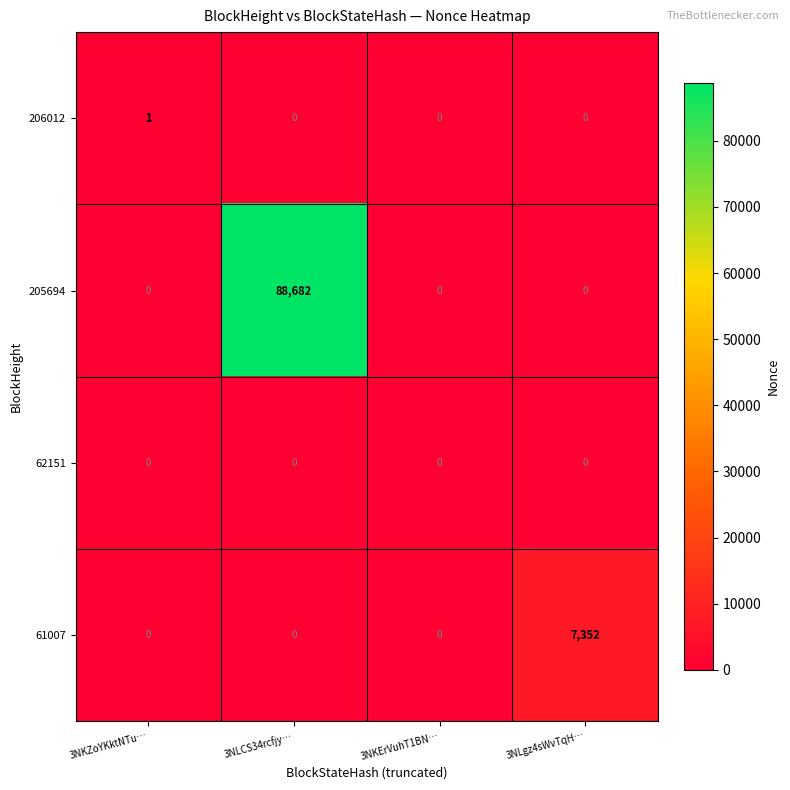

The value of 61007 at 3NLCS34rcfjy… is 2623. True or false?

False